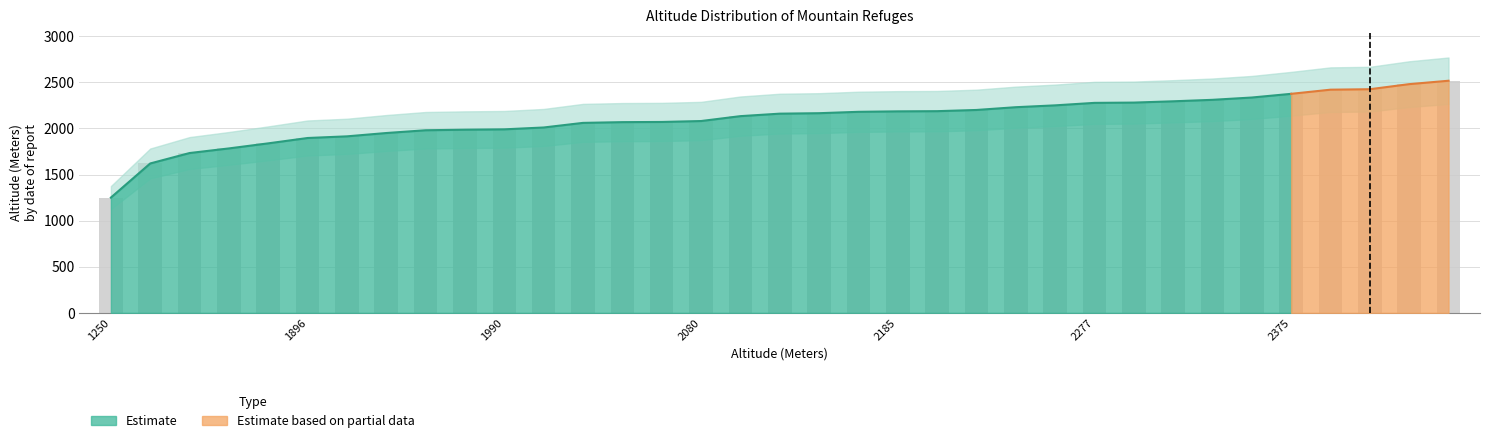

List the labels in order of Upper Bound value, smallest first.

1250, 1620, 1733, 1783, 1838, 1896, 1914, 1950, 1980, 1986, 1990, 2010, 2060, 2068, 2070, 2080, 2133, 2160, 2165, 2180, 2185, 2187, 2200, 2230, 2250, 2277, 2280, 2294, 2310, 2335, 2375, 2420, 2425, 2480, 2517